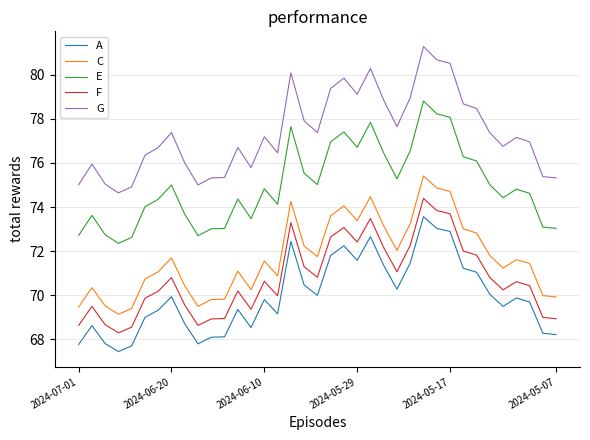

How many categories are shown in the chart?

37